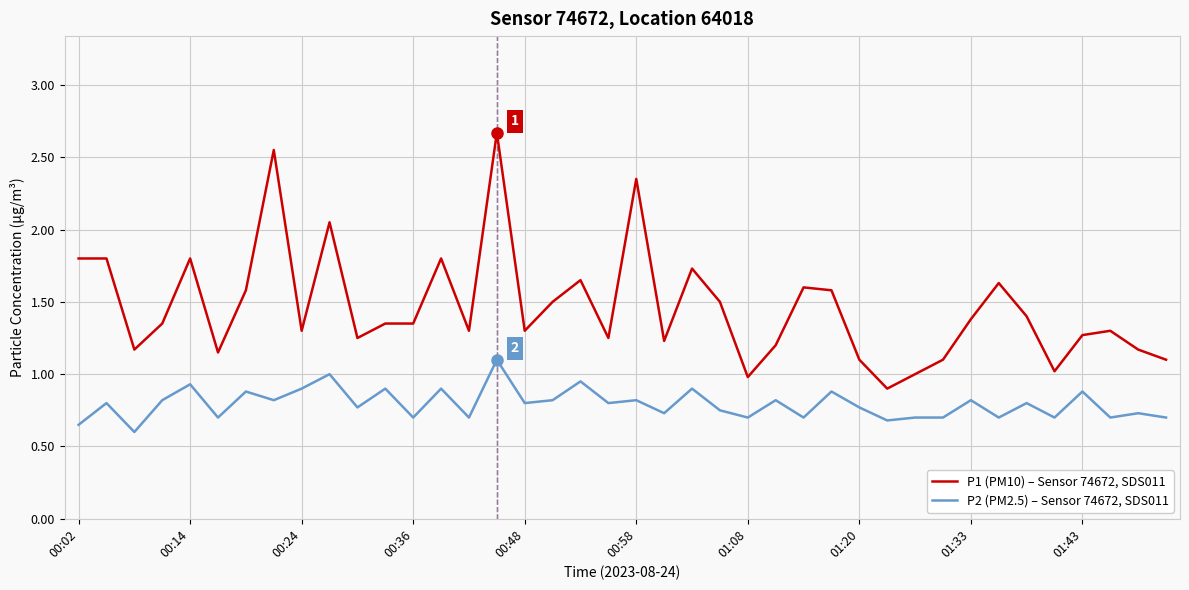

True or false: P1 (PM10) – Sensor 74672, SDS011 and P2 (PM2.5) – Sensor 74672, SDS011 cross at least once.

False